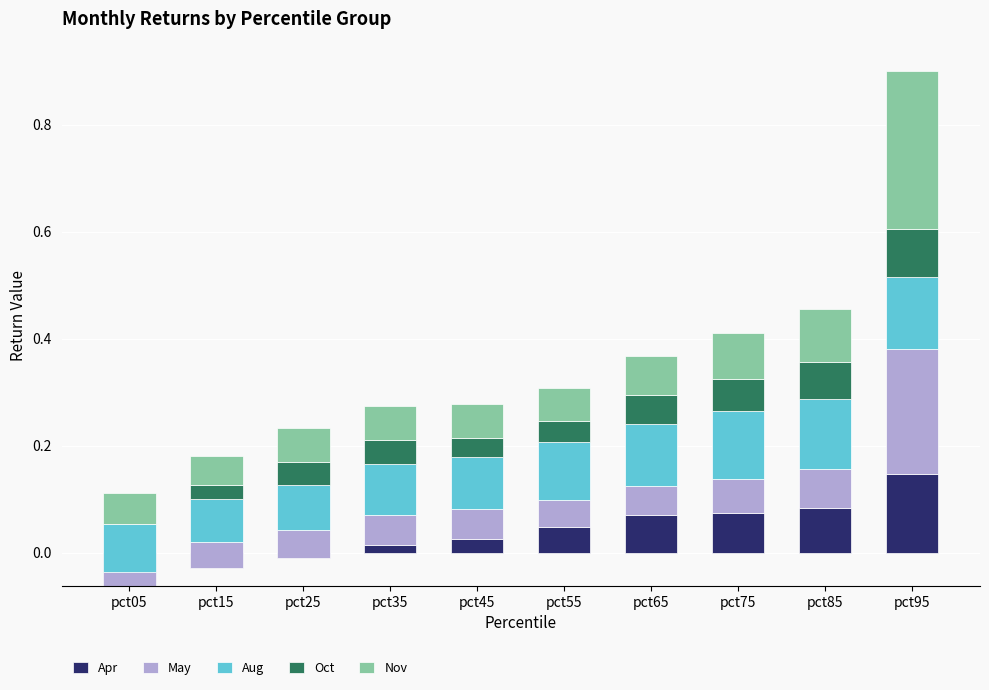

At which category is the sum across all series the highest?

pct95